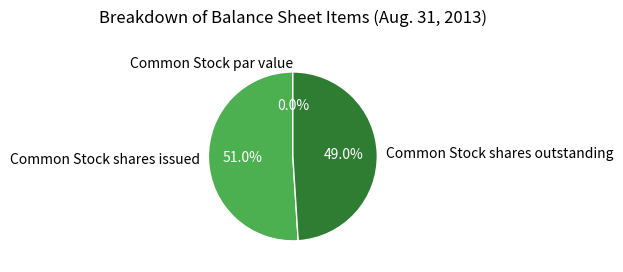

What percentage is the Common Stock shares issued slice, to the nearest percent?

51%